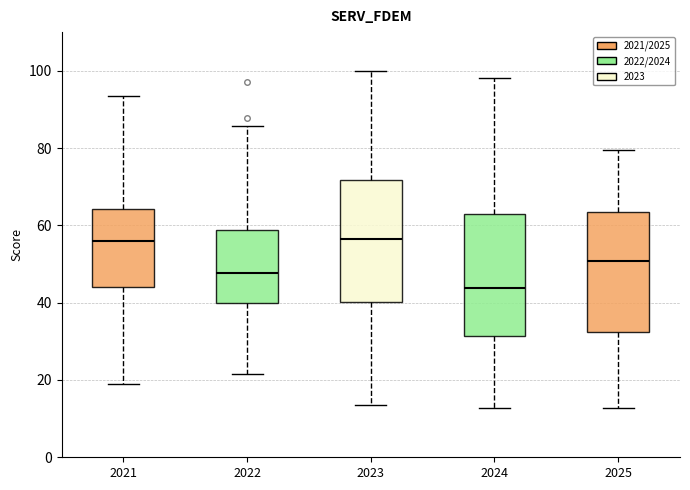

Where is the upper edge of the box at x = 2024 on the y-axis? The values are not printed on the chart, so give them approximately, as read against the axis.

62